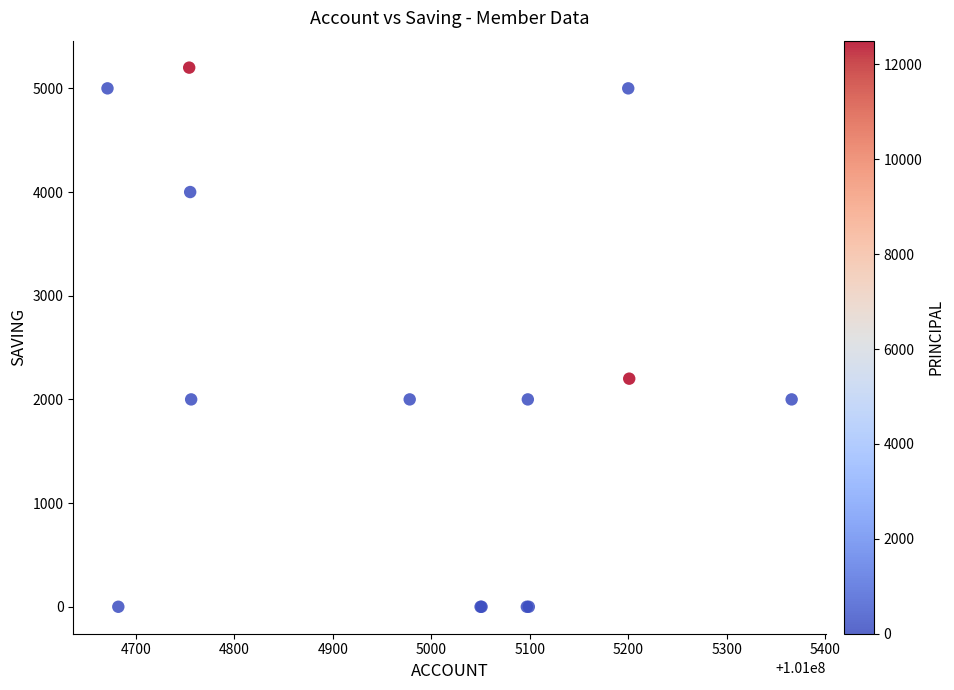

What Y value in the scatter plot is closest to 2600?

2200